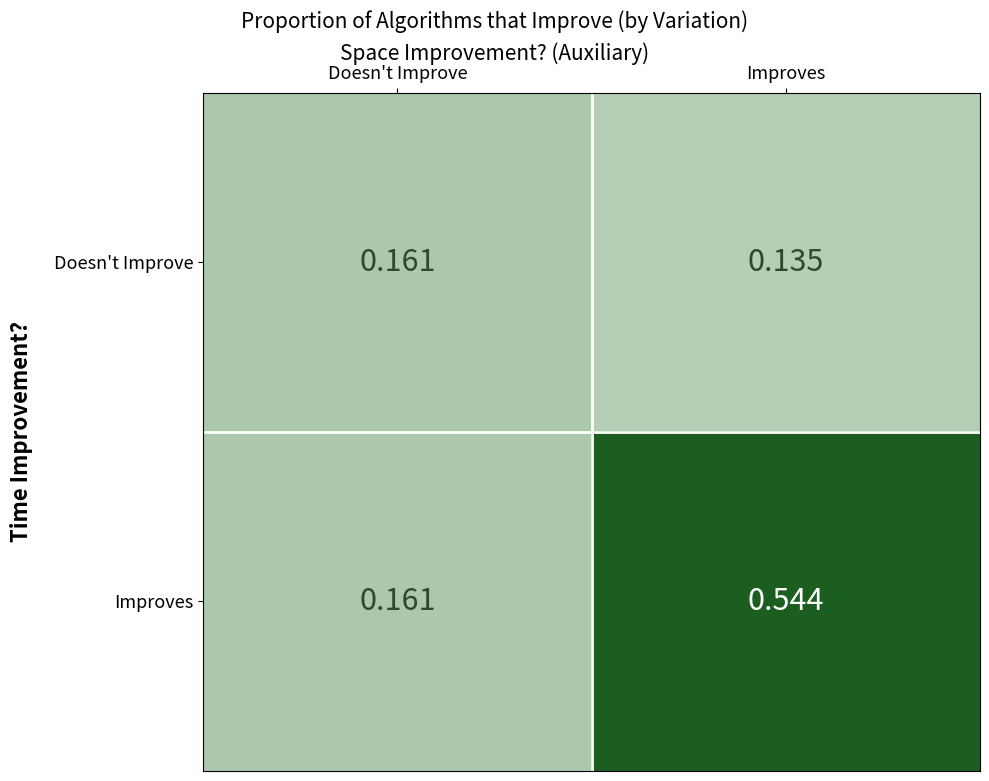

Which category has the lowest value across all series?

Improves